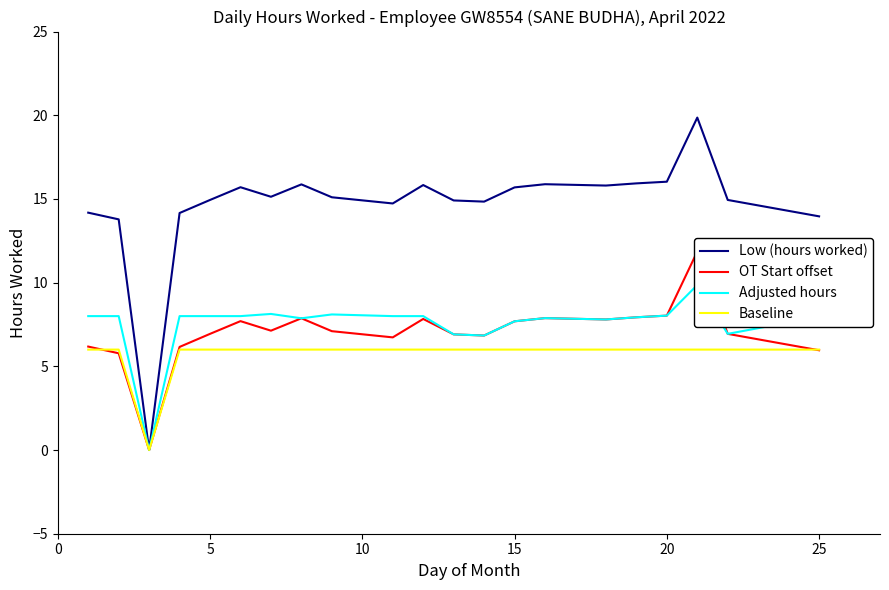

Is it true that Baseline equals 2.9 at 20?

False